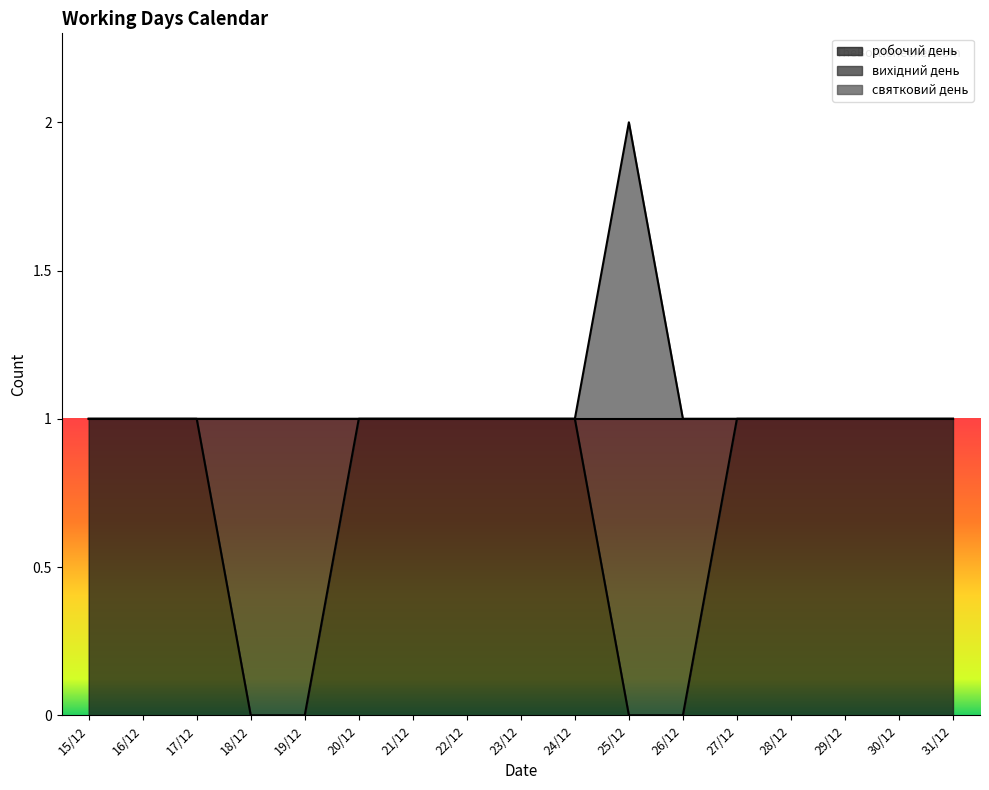

What is the average value of the робочий день series?

1